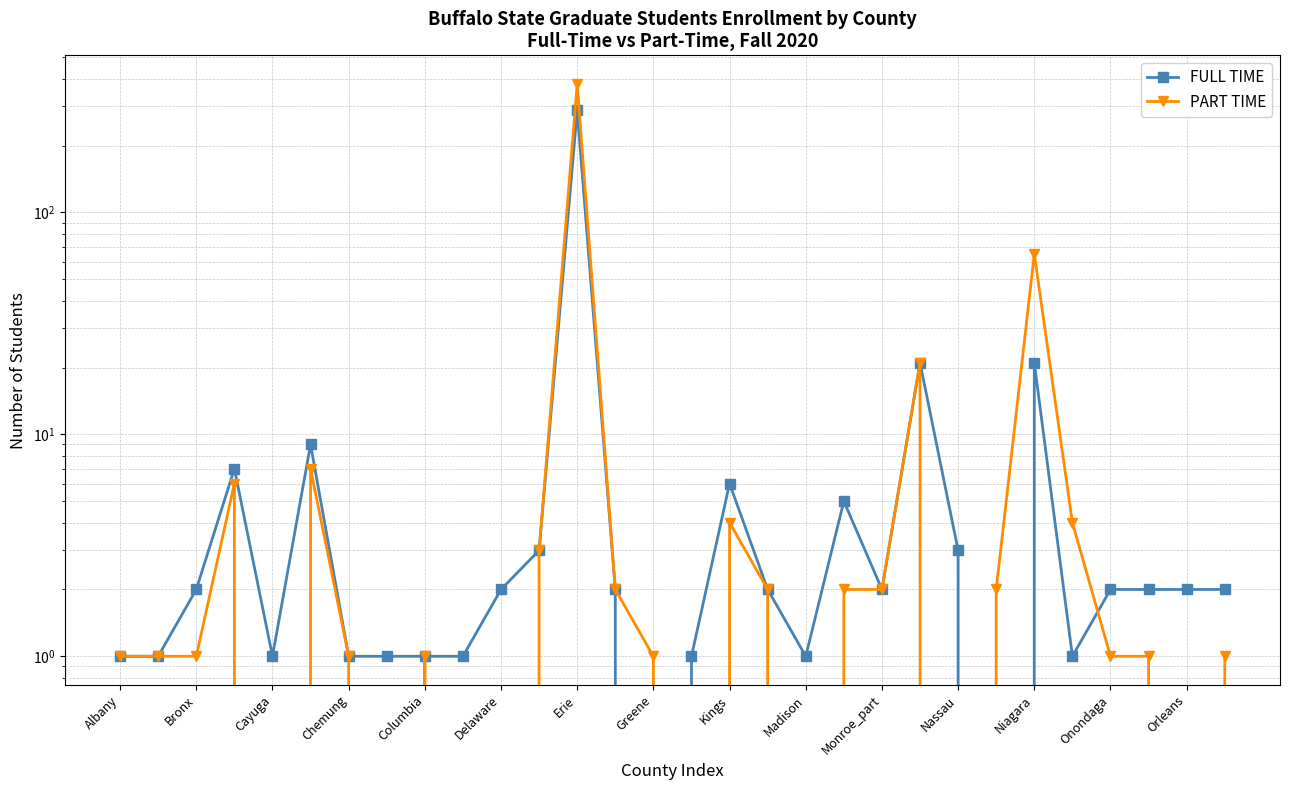

Is it true that FULL TIME equals 3 at Delaware?

False